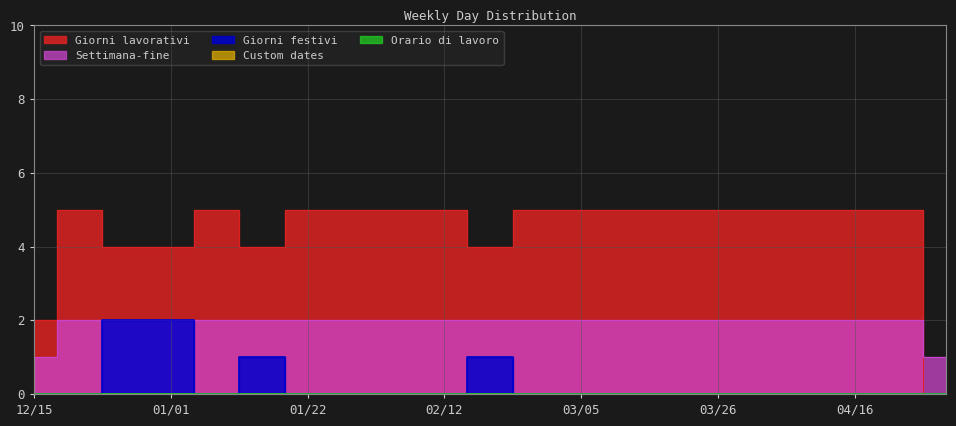

What is the sum of the Giorni lavorativi values at 12/25 and 02/26?

9